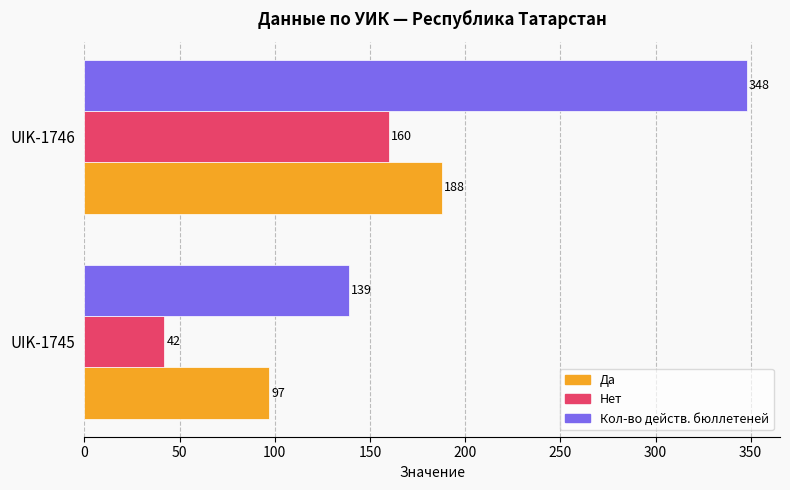

Is it true that Кол-во действ. бюллетеней equals 139 at UIK-1745?

True